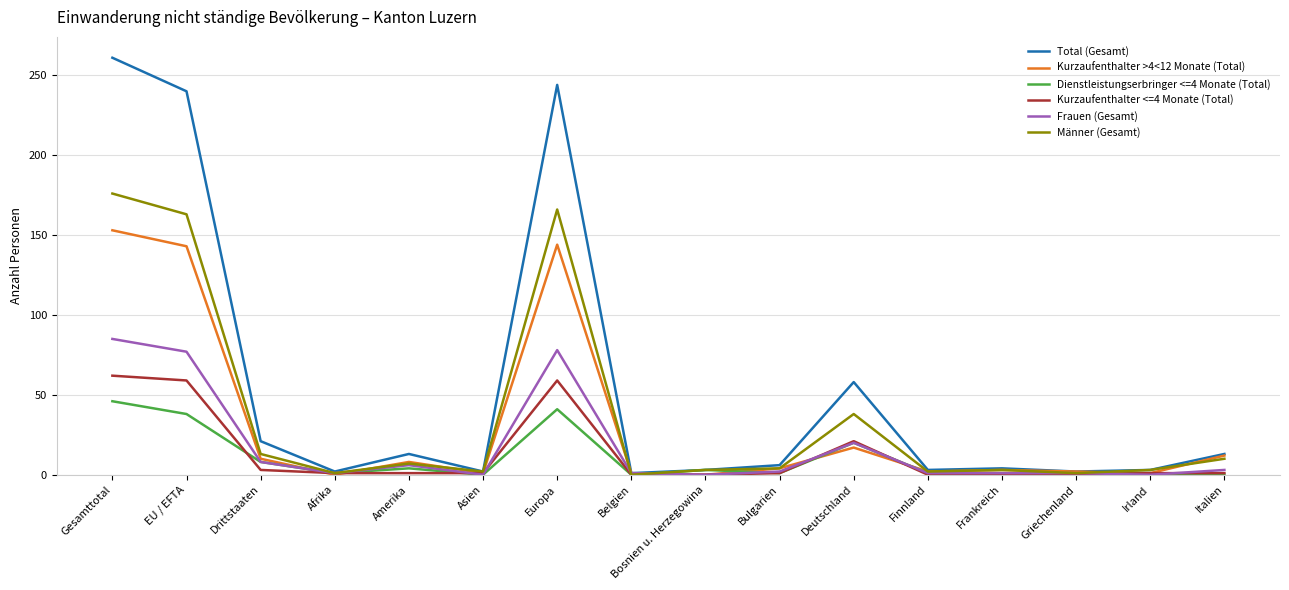

What is the difference between the highest and lowest values at Gesamttotal?

215